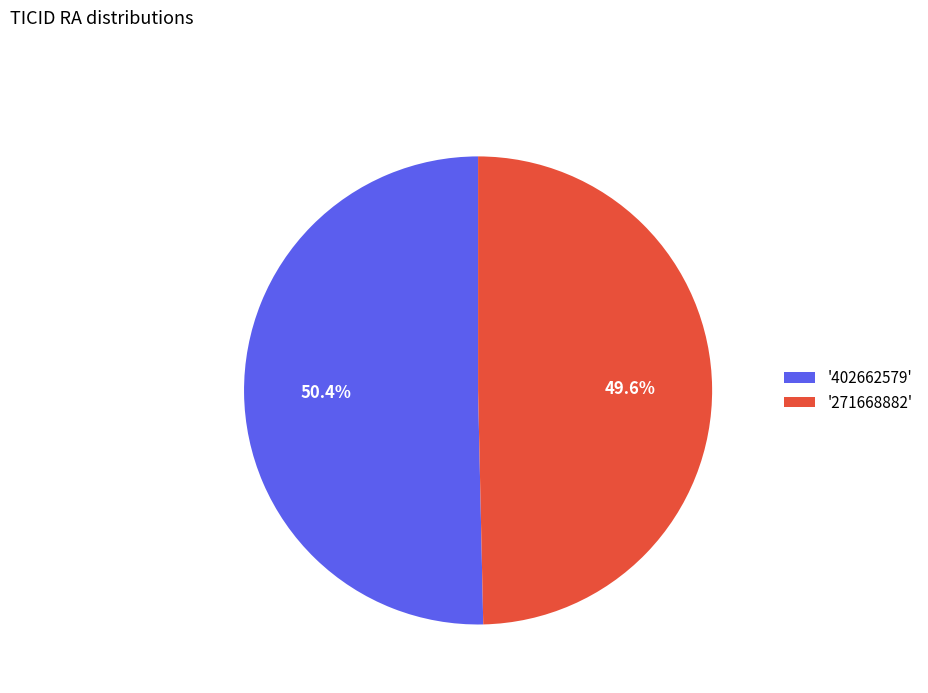

Which category has the smallest portion of the pie?

'271668882'